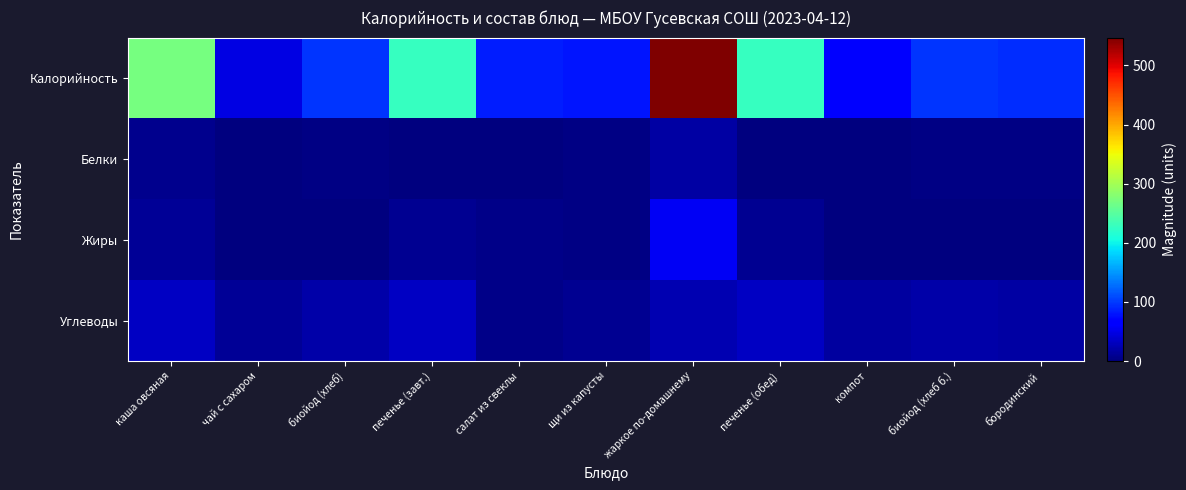

What is the total value across all series at каша овсяная?

323.7